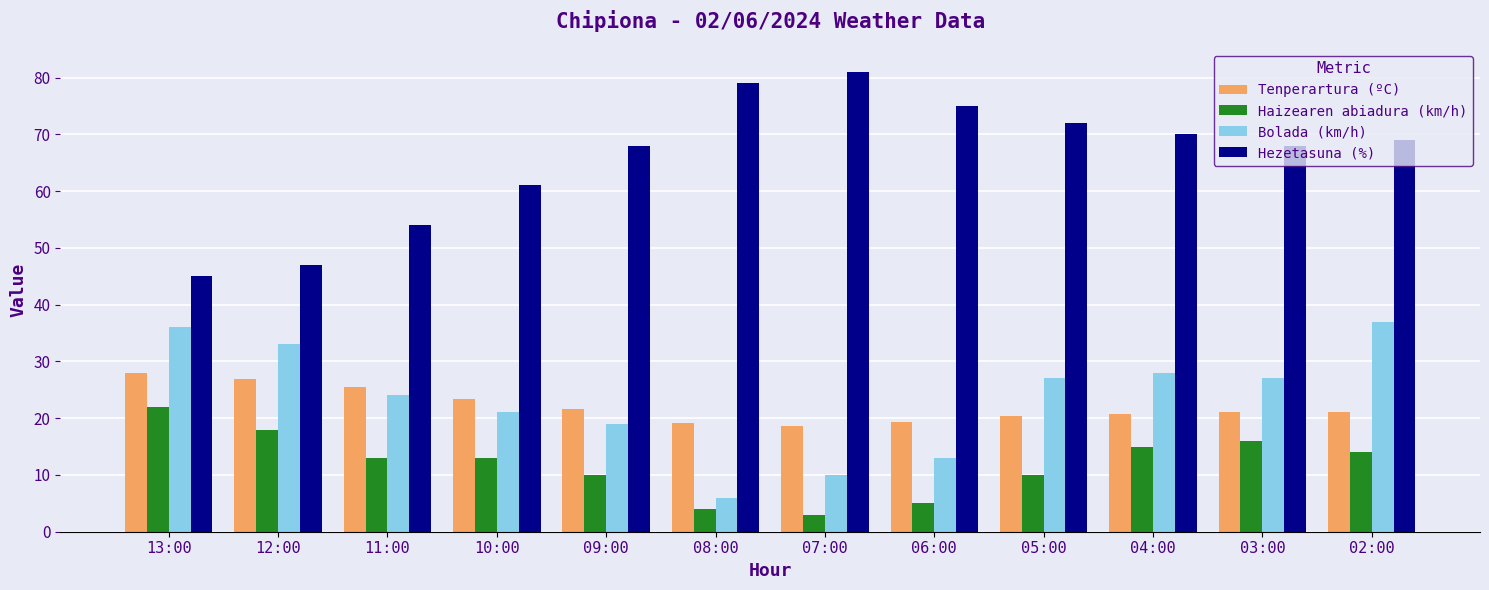

What is the total value across all series at 07:00?

112.6